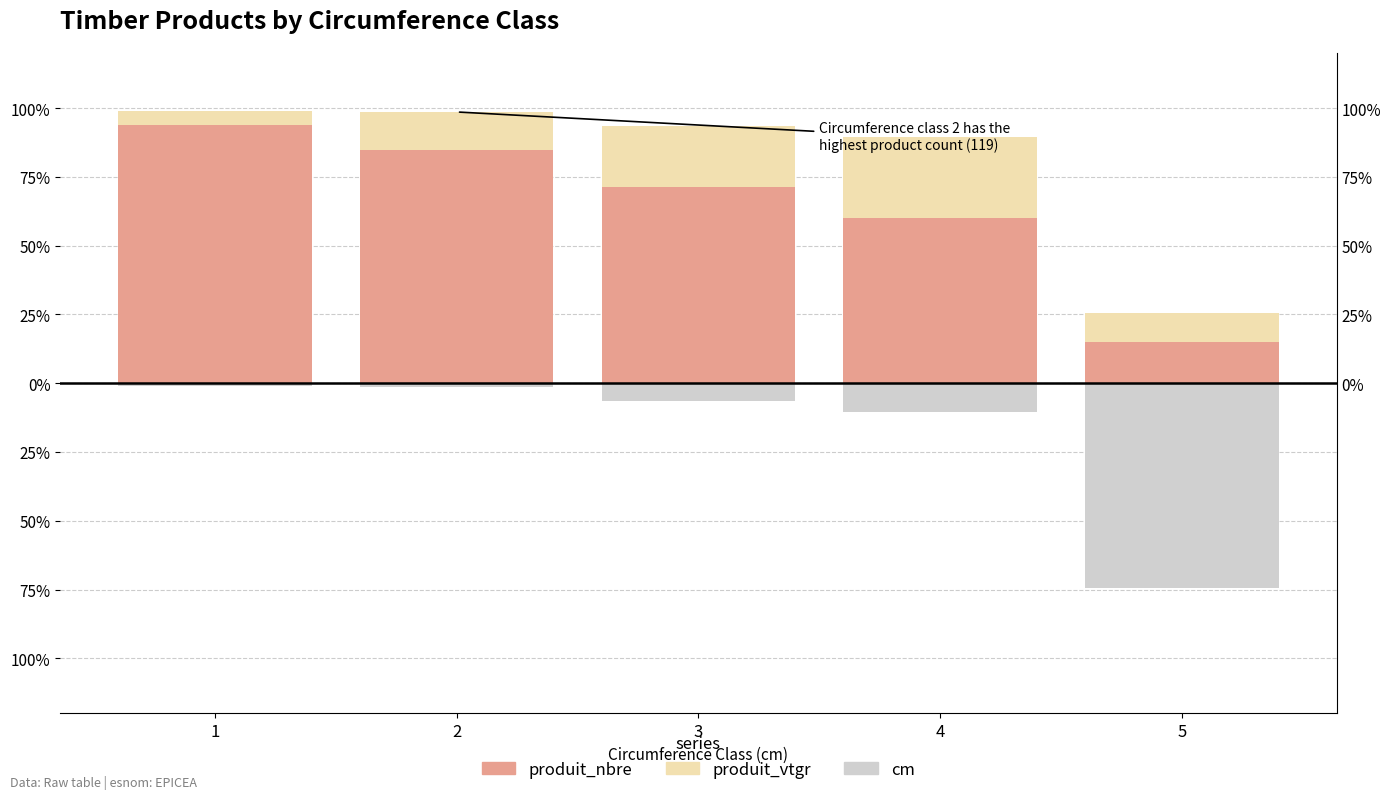

At which label does produit_vtgr first exceed 13?

2